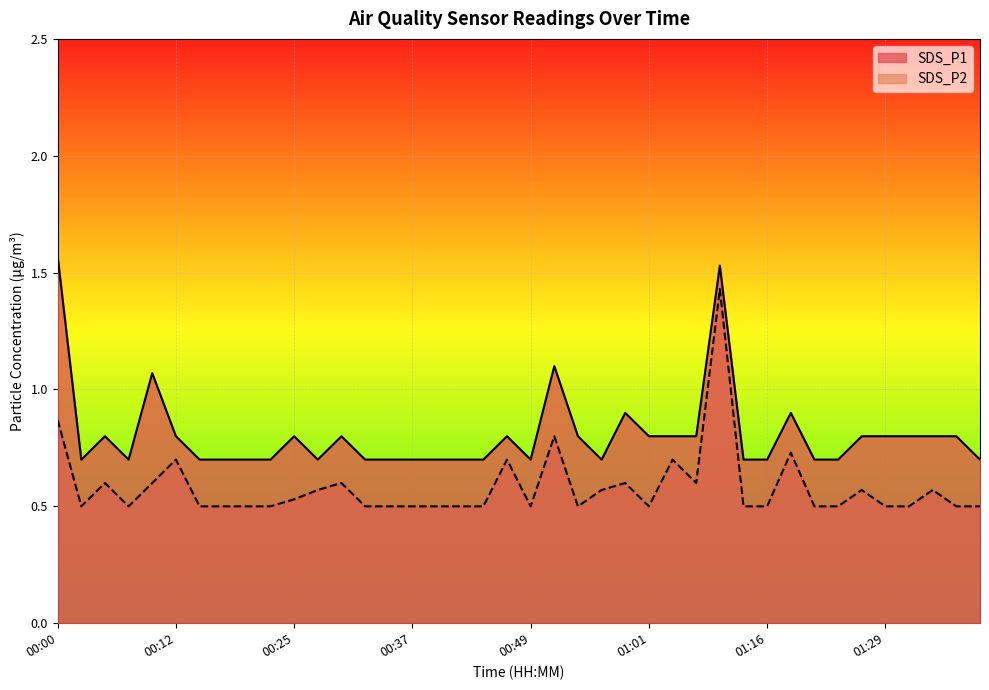

What is the smallest value displayed?

0.5